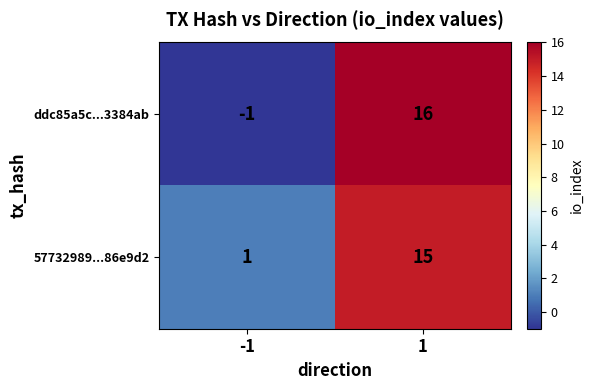

Reading left to right, what are all the values shown in this chart?

ddc85a5c...3384ab: -1	16
57732989...86e9d2: 1	15